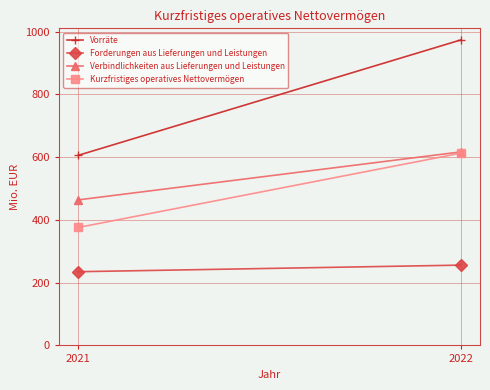

What is the total value across all series at 2022?

2460